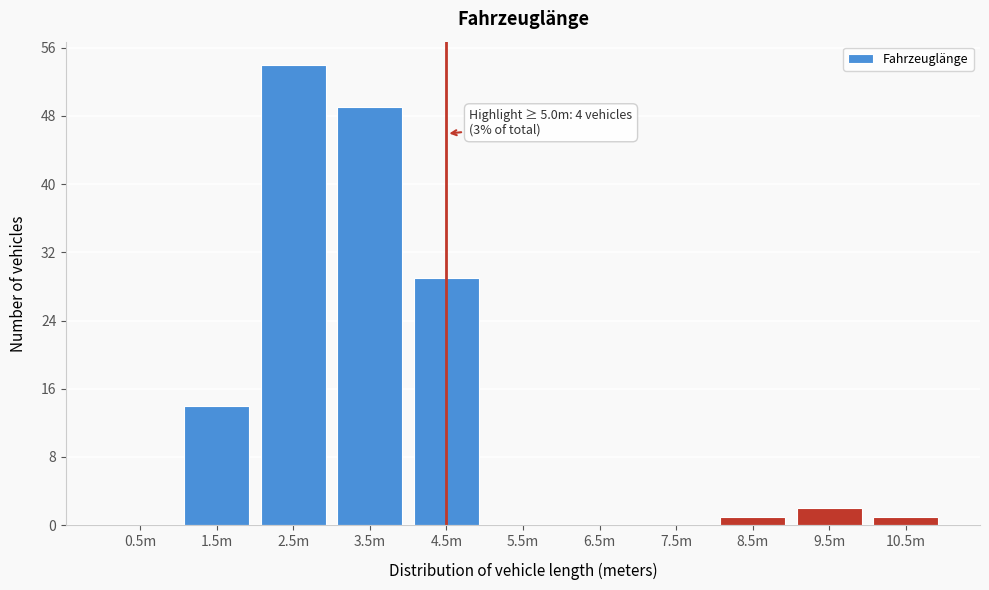

Reading left to right, extract all data points from this chart.

0.5m=0	1.5m=14	2.5m=54	3.5m=49	4.5m=29	5.5m=0	6.5m=0	7.5m=0	8.5m=1	9.5m=2	10.5m=1